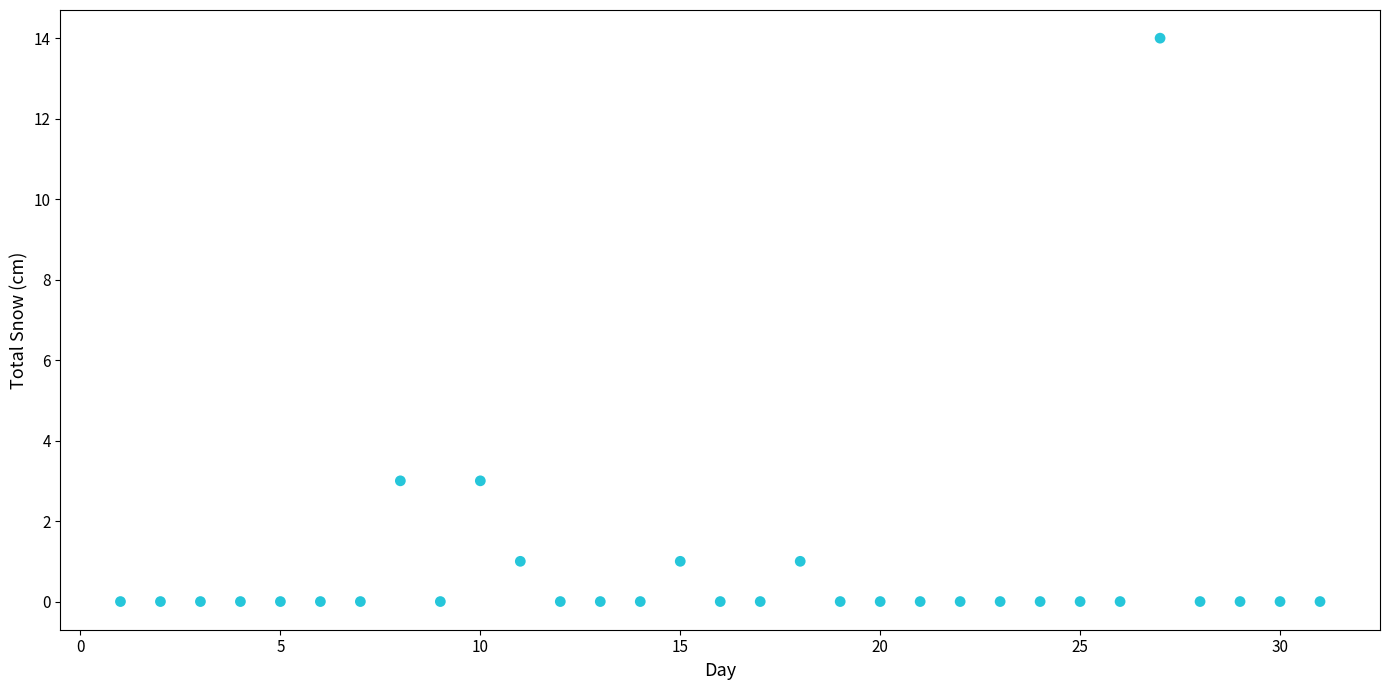

What is the range of Y values (max minus min)?

14